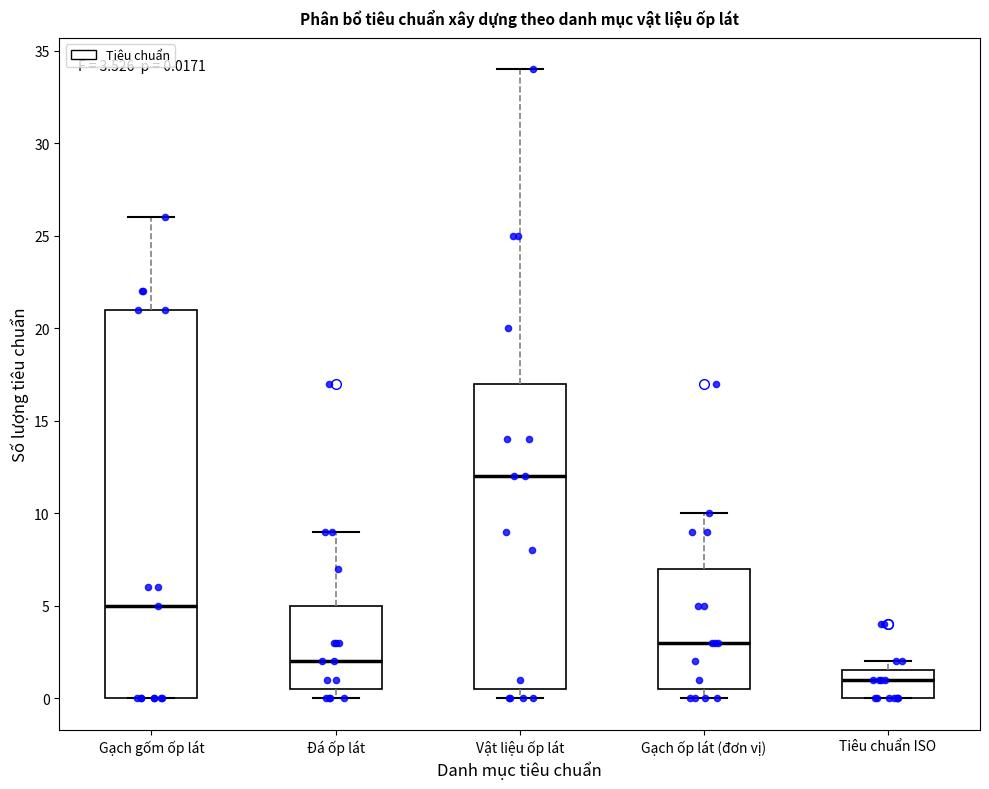

Which box's median line is the lowest?

Tiêu chuẩn ISO